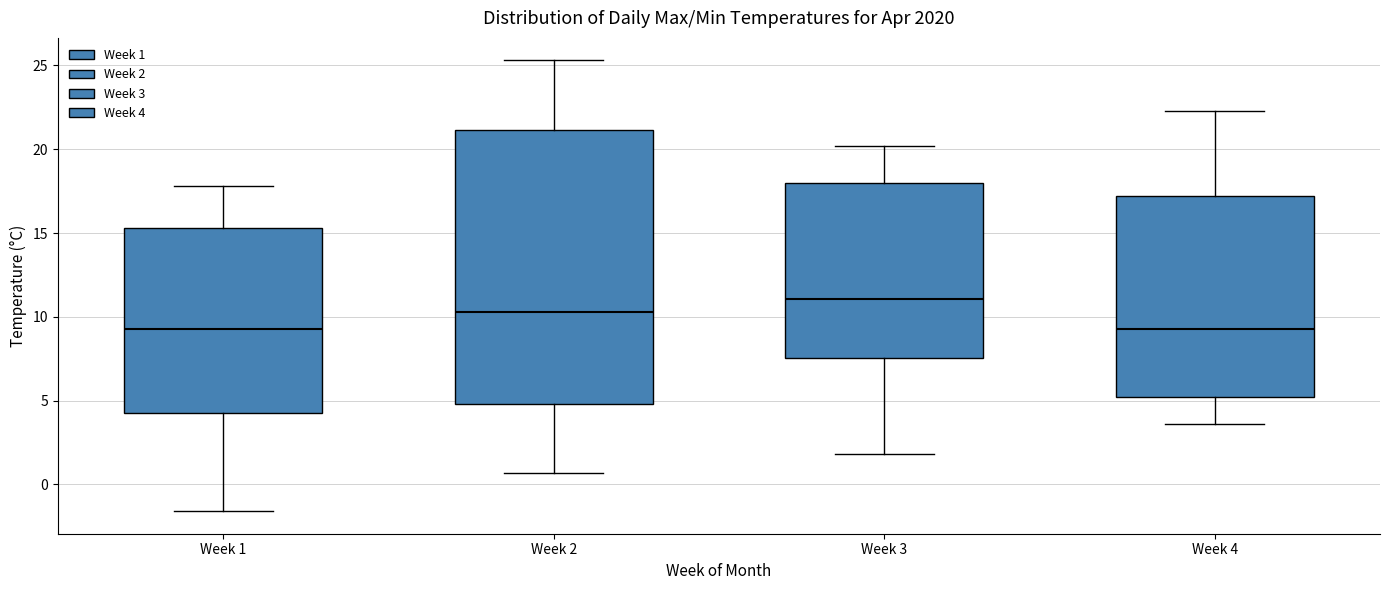

Which box's median line is the highest?

Week 3